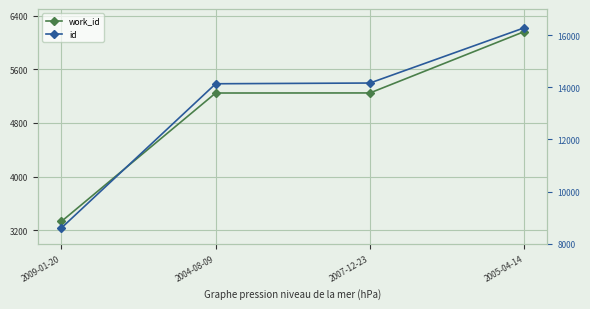

Rank the series by their maximum value, from highest to lowest.

id, work_id